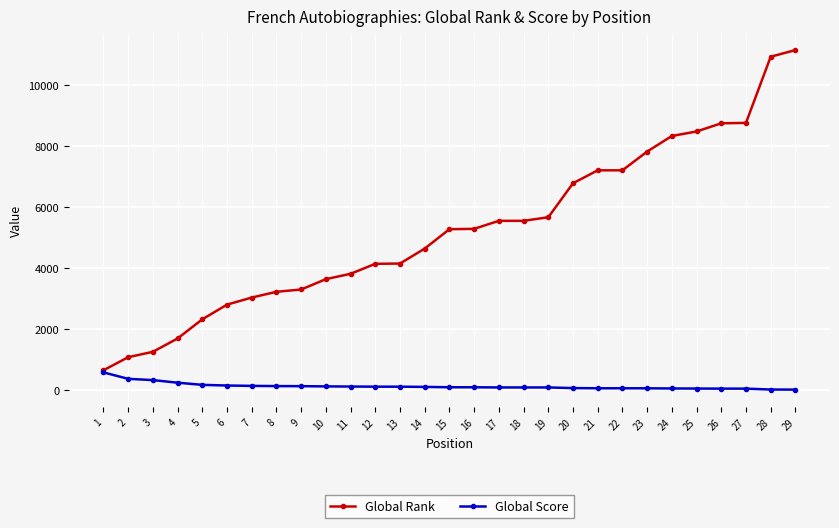

Is it true that Global Rank equals 3803 at 11?

True